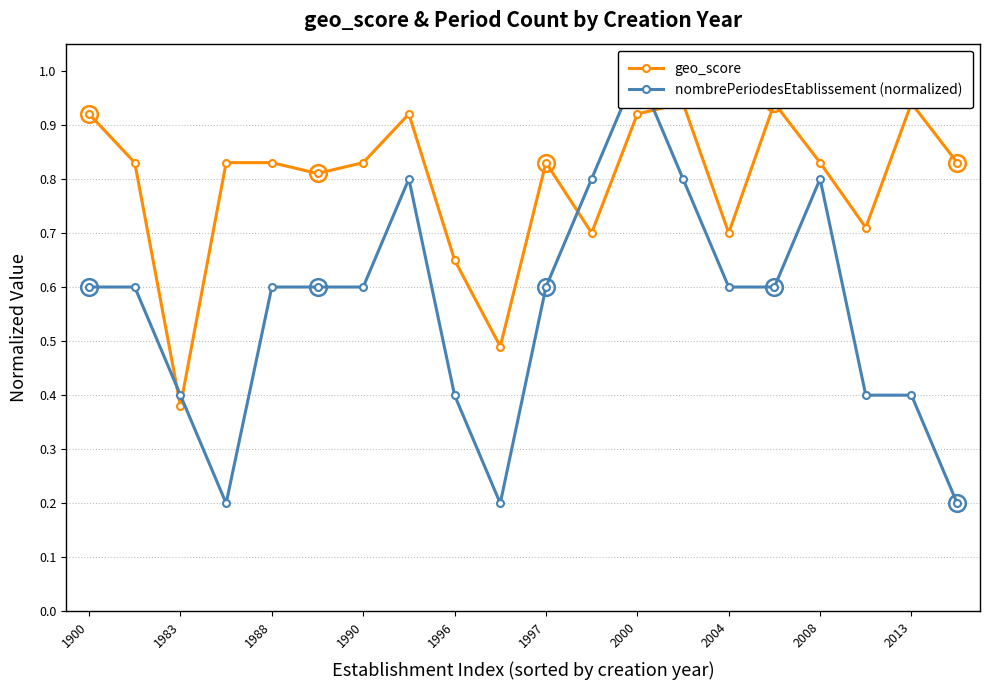

Reading left to right, transcribe all the data shown in this chart.

geo_score: 0.9	0.8	0.4	0.8	0.8	0.8	0.8	0.9	0.7	0.5	0.8	0.7	0.9	0.9	0.7	0.9	0.8	0.7	0.9	0.8
nombrePeriodesEtablissement (normalized): 0.6	0.6	0.4	0.2	0.6	0.6	0.6	0.8	0.4	0.2	0.6	0.8	1.0	0.8	0.6	0.6	0.8	0.4	0.4	0.2